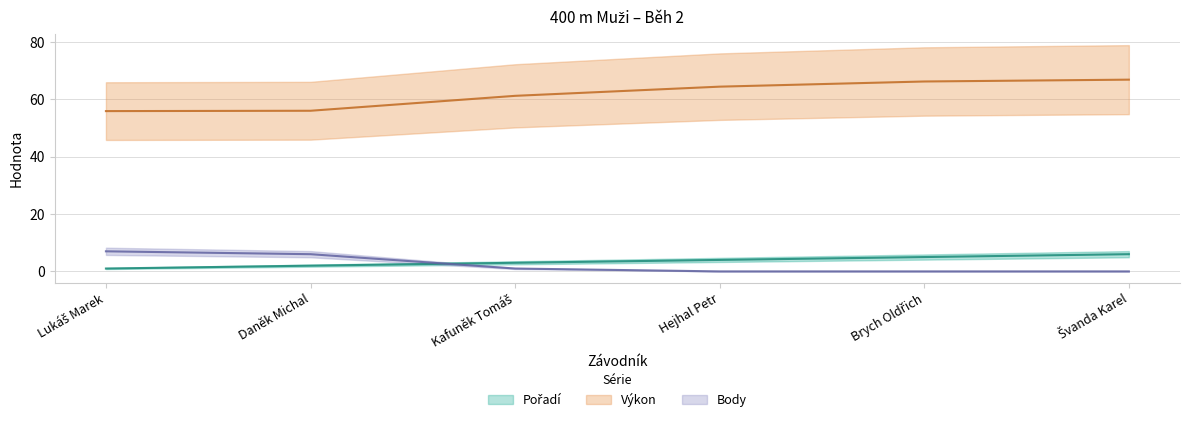

After their last crossing, which series has the higher values: Body or Pořadí?

Pořadí